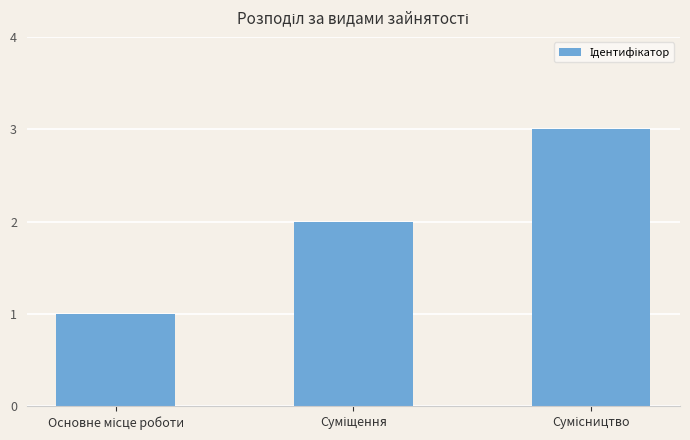

What is the sum of all values?

6